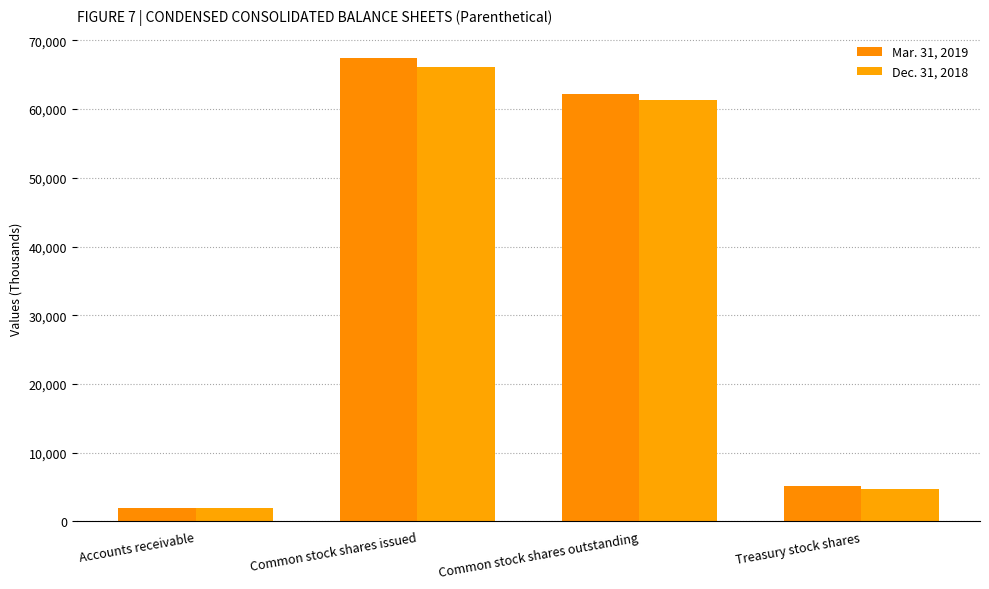

Rank the series at Treasury stock shares from highest to lowest value.

Mar. 31, 2019, Dec. 31, 2018